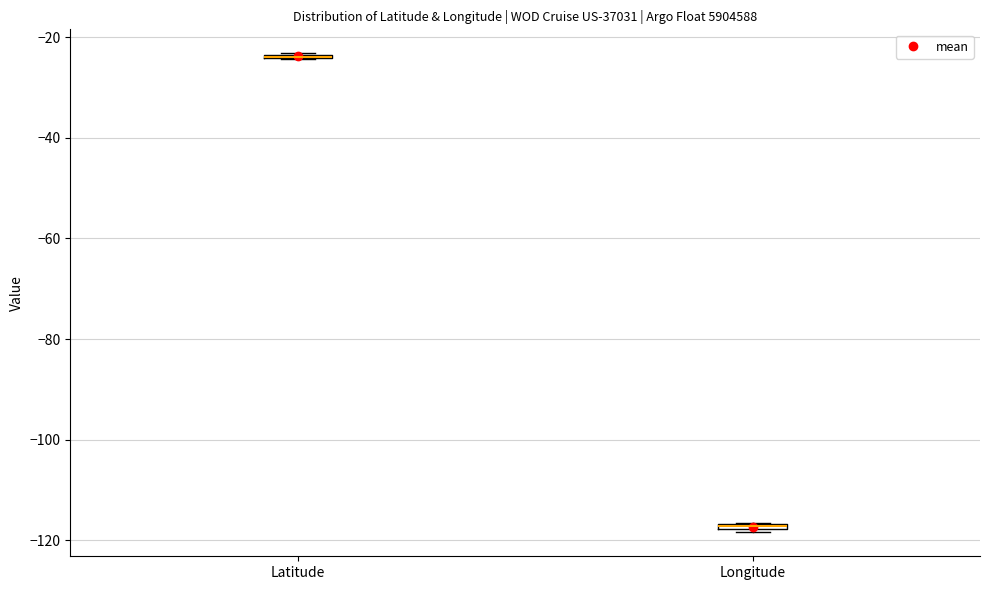

Where is the lower edge of the box for Longitude on the y-axis? The values are not printed on the chart, so give them approximately, as read against the axis.

-118